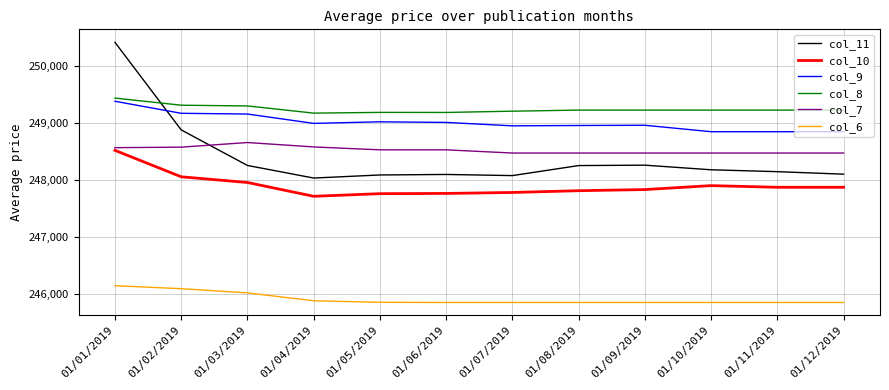

The col_10 series shows 117728 at 01/10/2019. True or false?

False